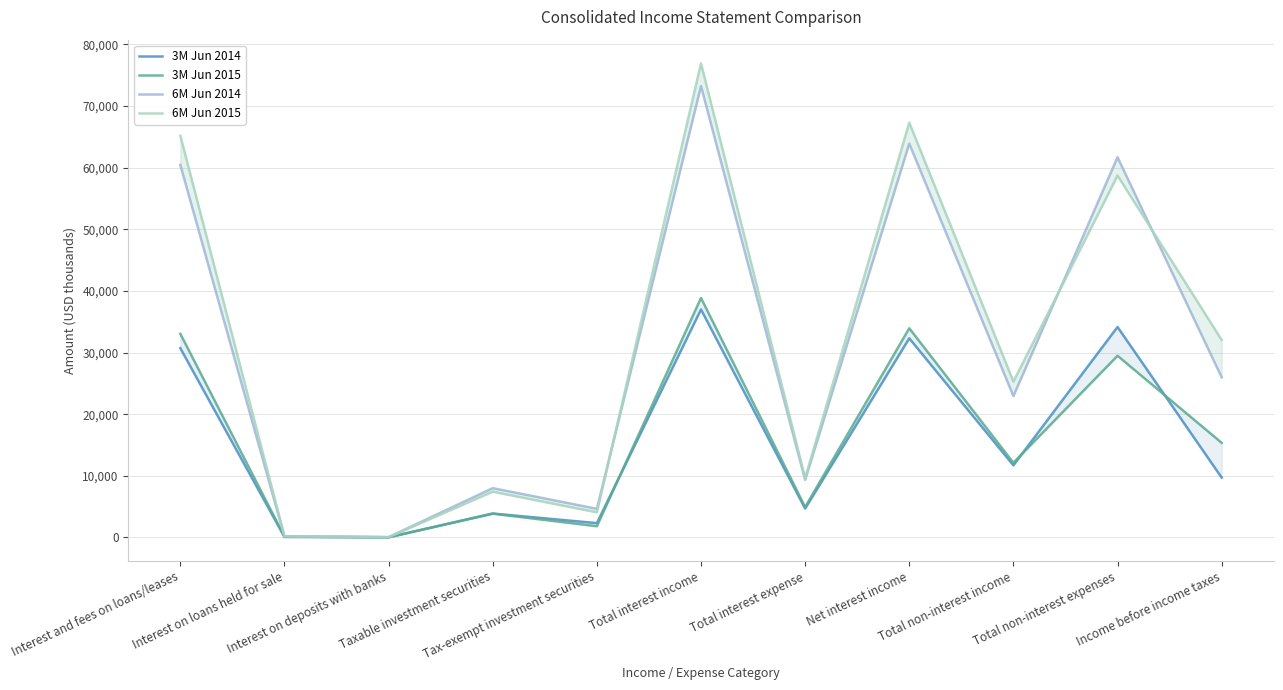

How many data points in 6M Jun 2014 are less than 22943?

5